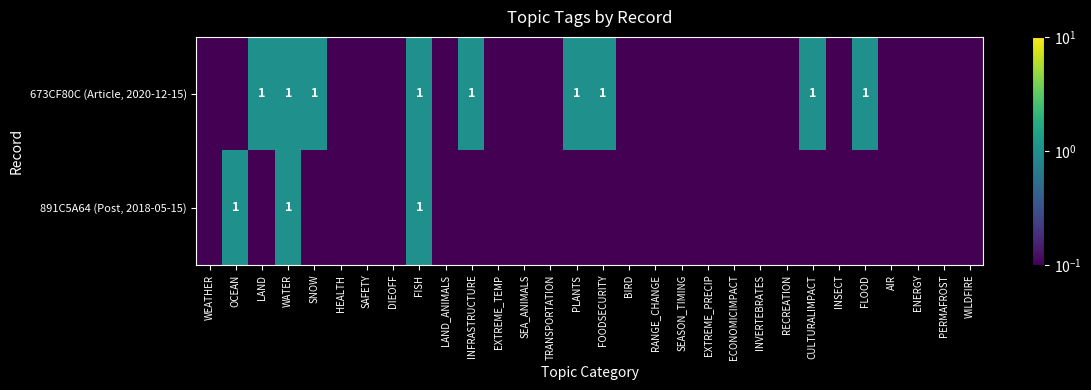

What is the minimum value shown in the chart?

0.1